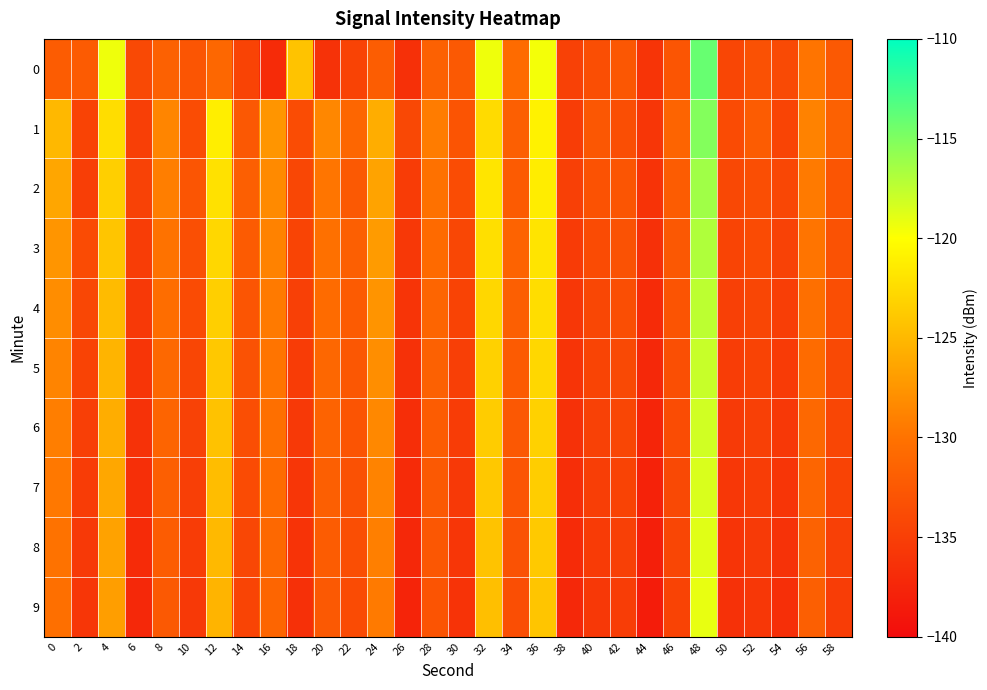

What is the difference between the highest and lowest values at 58?

3.5